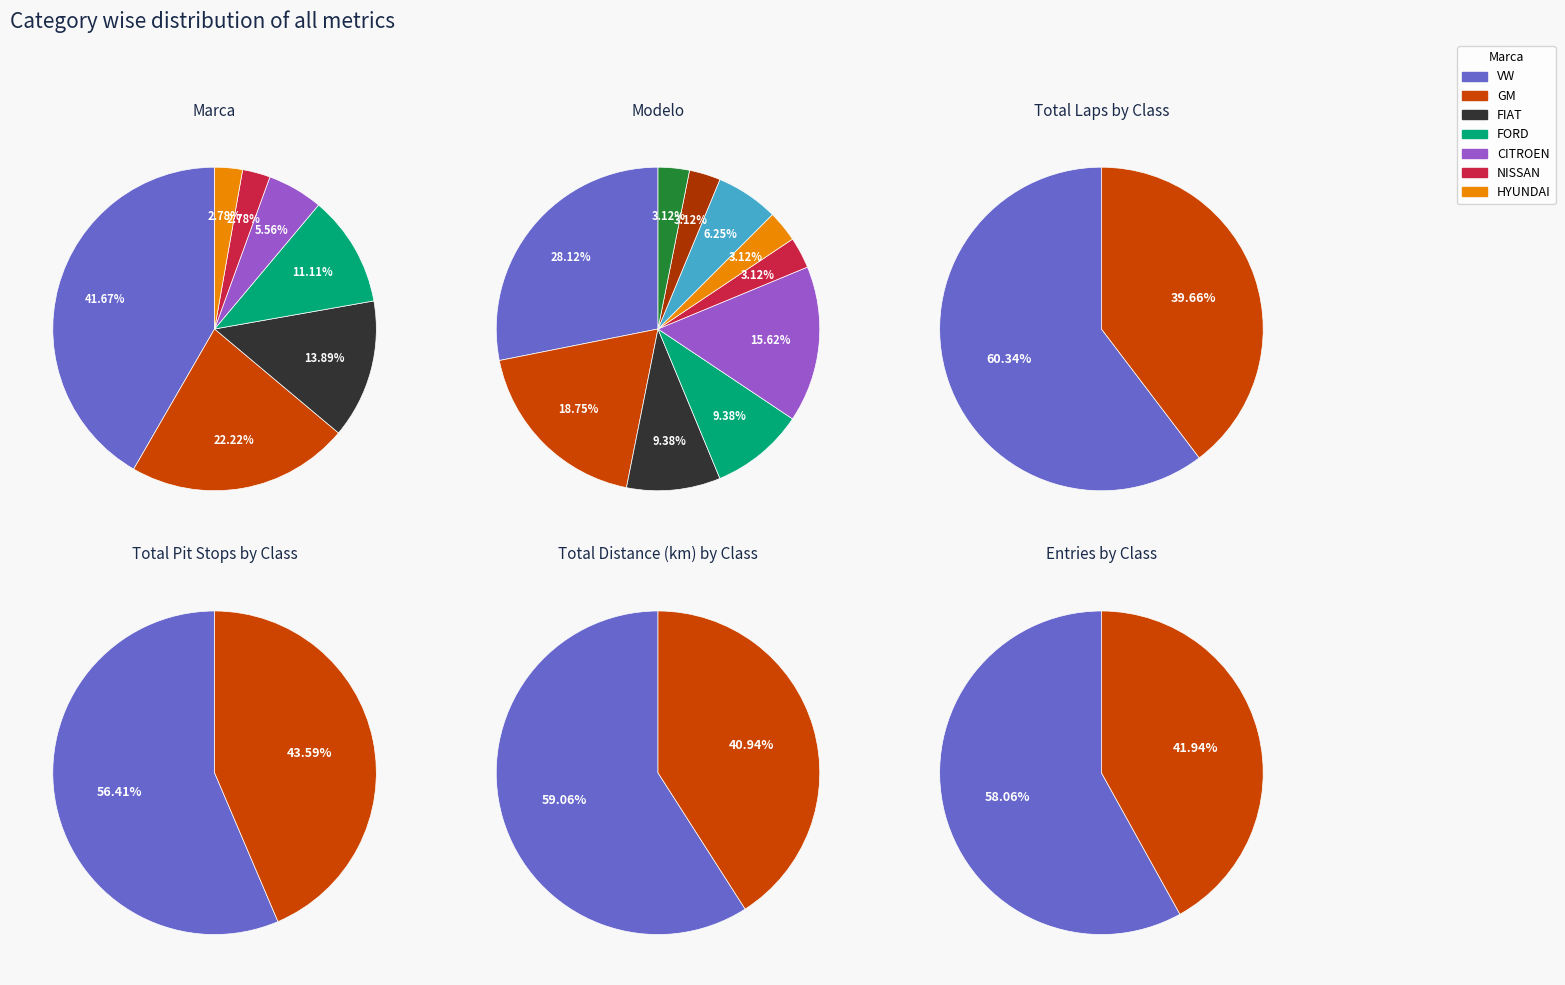

The Class B slice represents 54% of the pie. True or false?

False